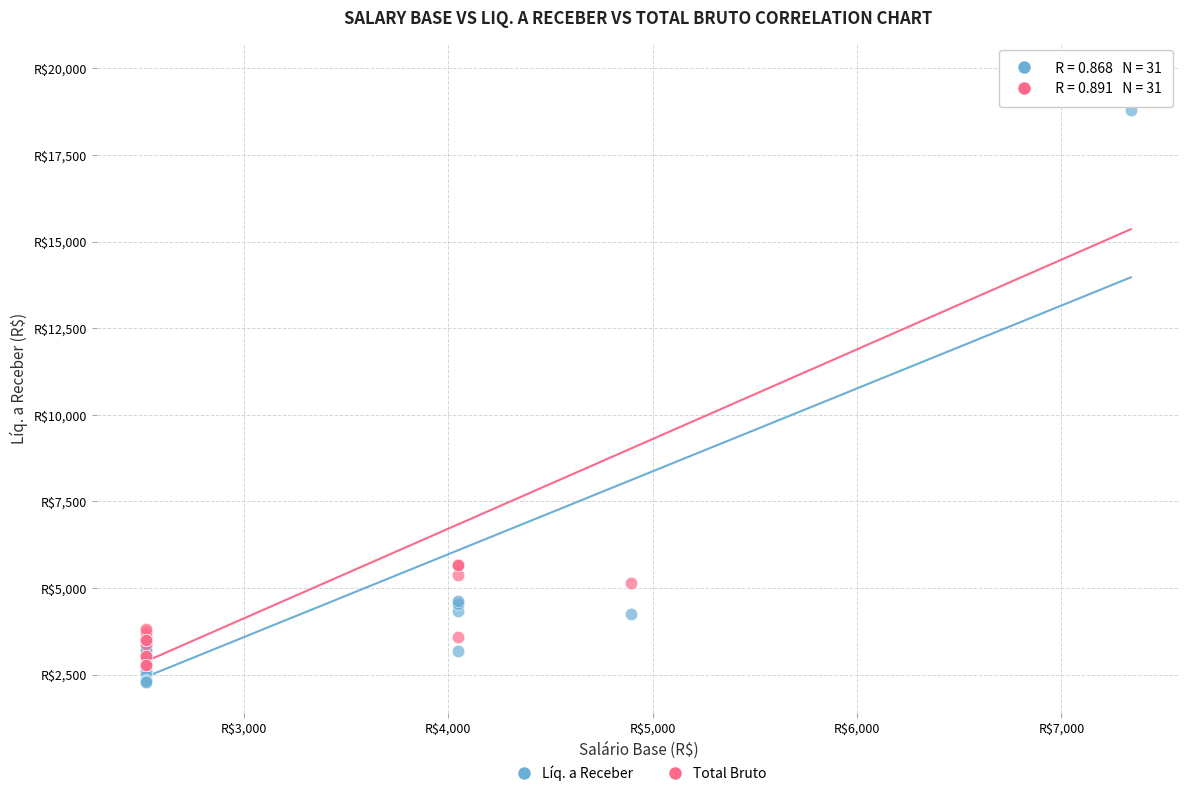

Which series reaches the maximum Y coordinate?

Total Bruto